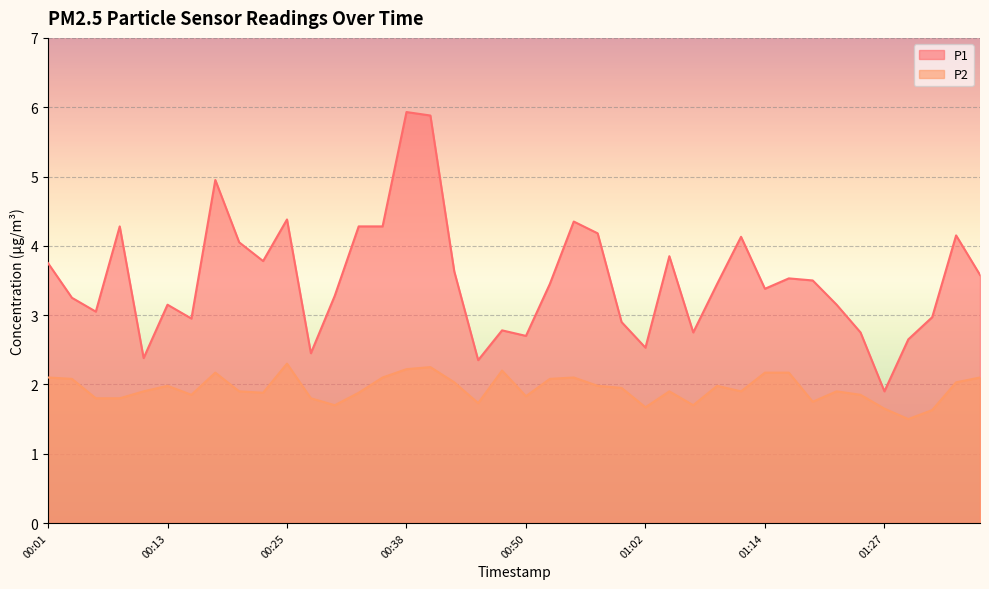

List the series in order of their overall mean, lowest first.

P2, P1